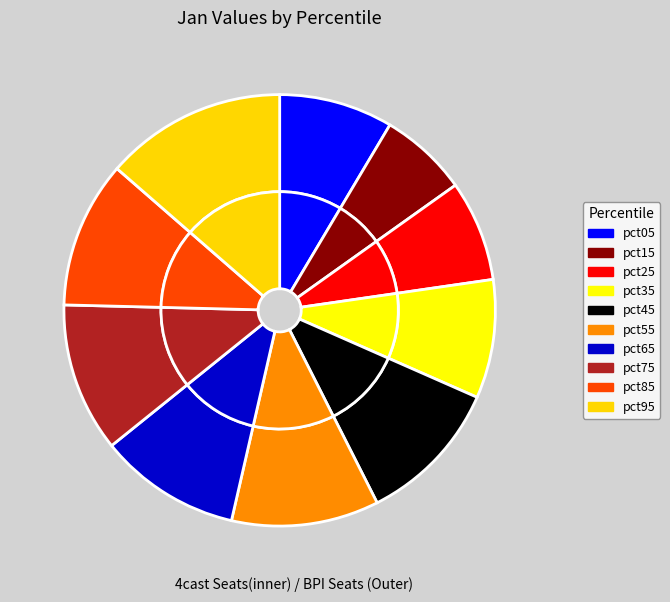

True or false: pct45 accounts for 1% of the total.

False